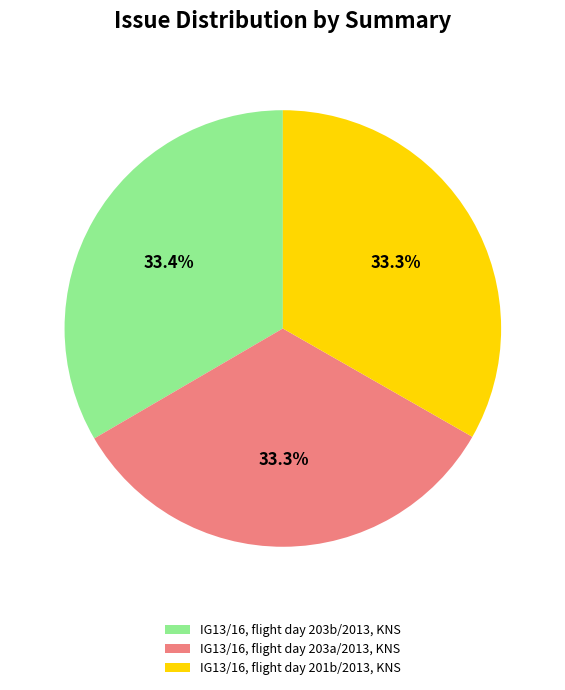

Is it true that IG13/16, flight day 203b/2013, KNS is 39% of the pie?

False